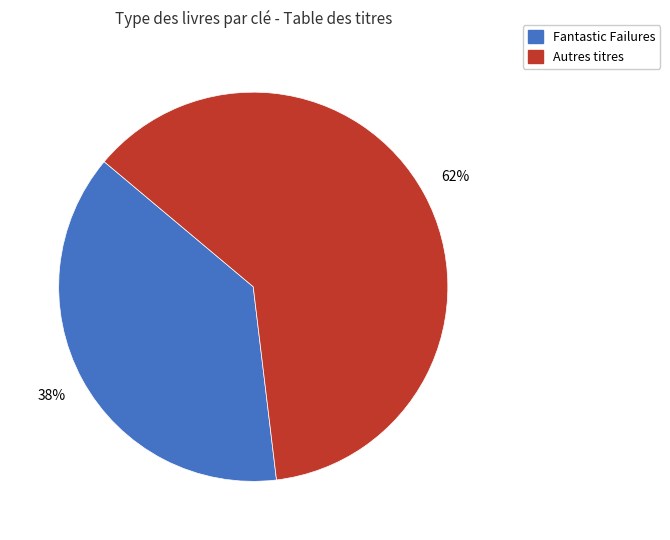

Is there any slice that represents more than half of the pie?

Yes